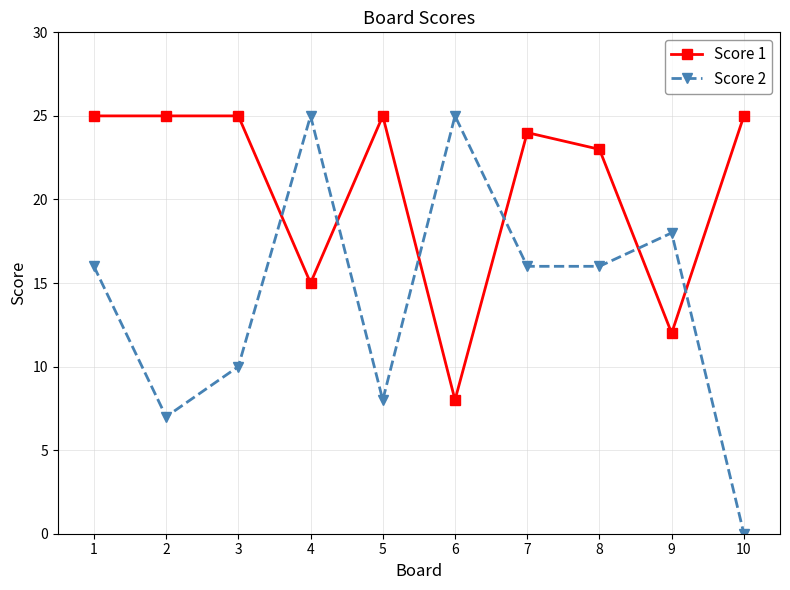

What is the spread (max minus min) of values at 3?

15